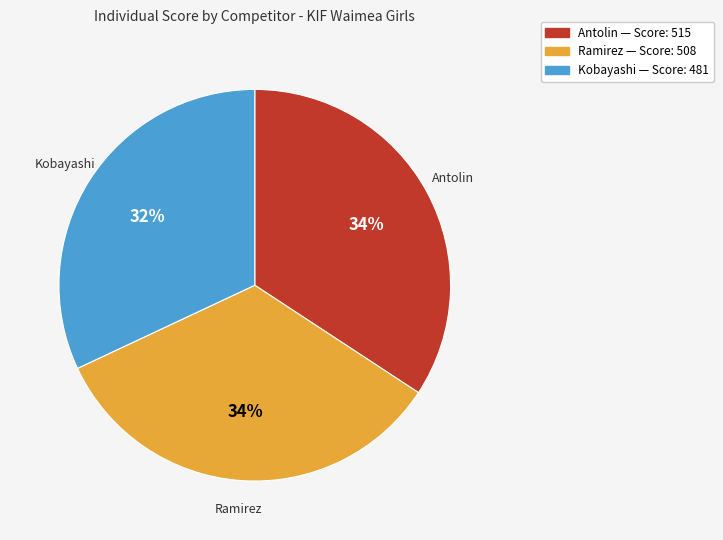

What is the ratio of the value at Kobayashi to the value at Ramirez?

0.9